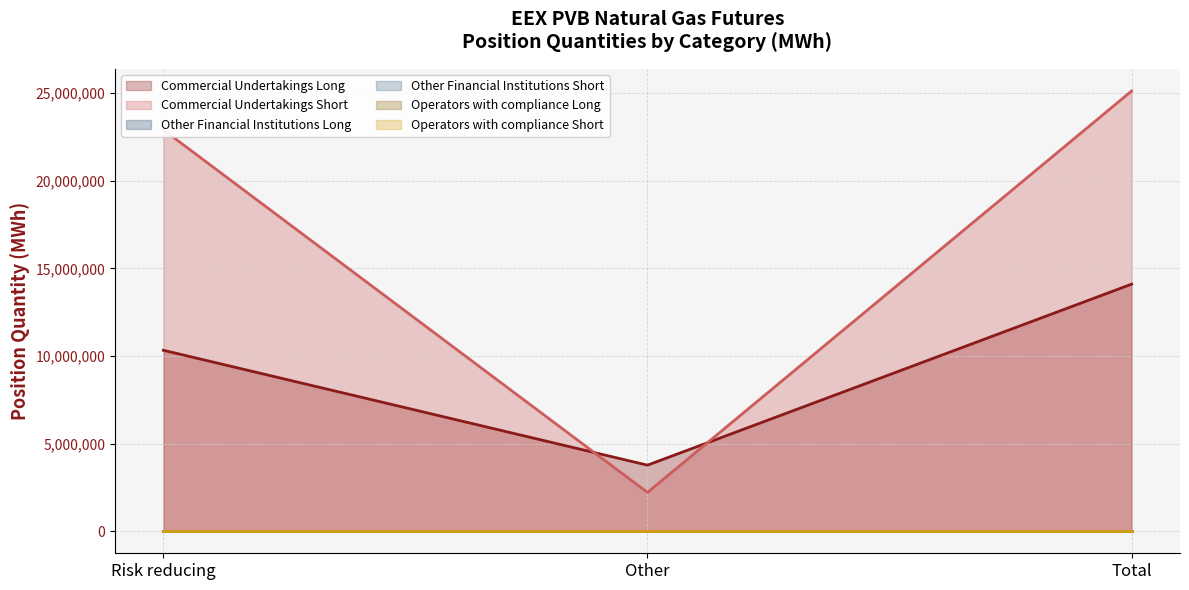

Which has a higher value, Other or Total?

Total